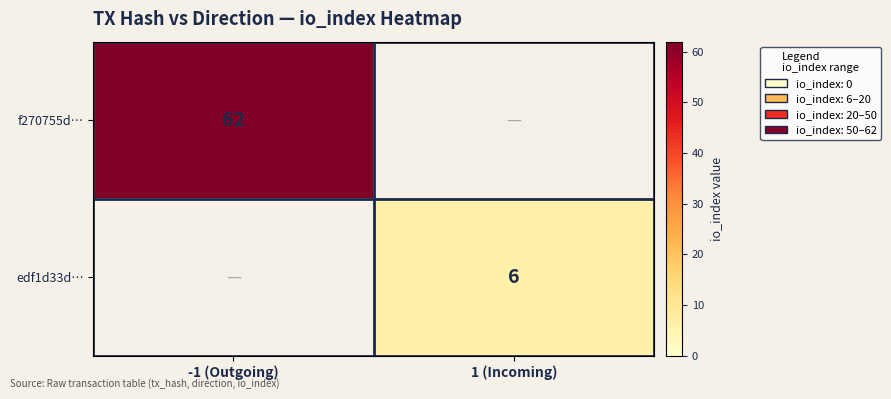

Between 1 (Incoming) and -1 (Outgoing), which is larger?

-1 (Outgoing)